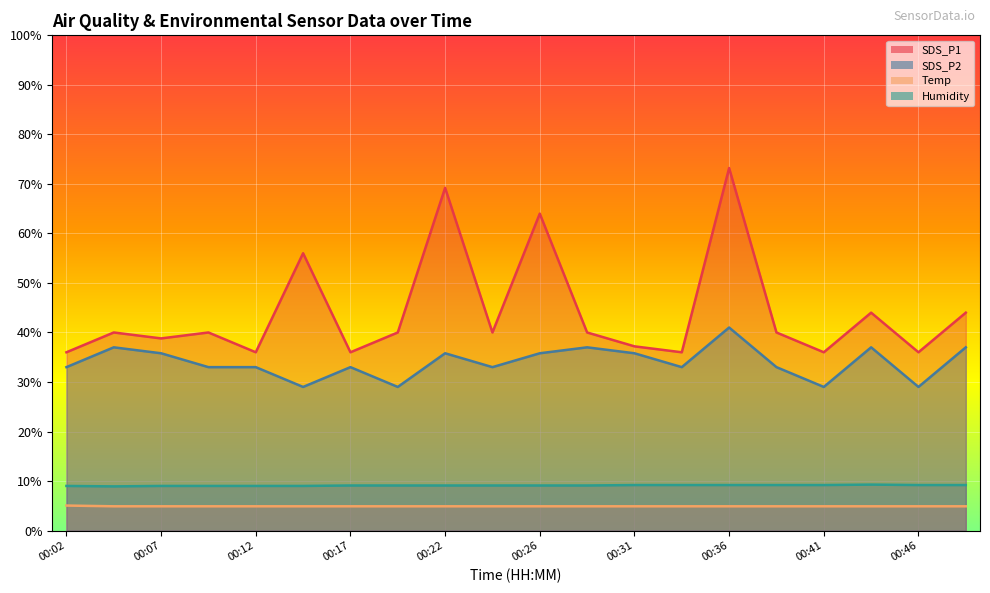

Between 00:36 and 00:44, which series saw the biggest shift?

SDS_P1